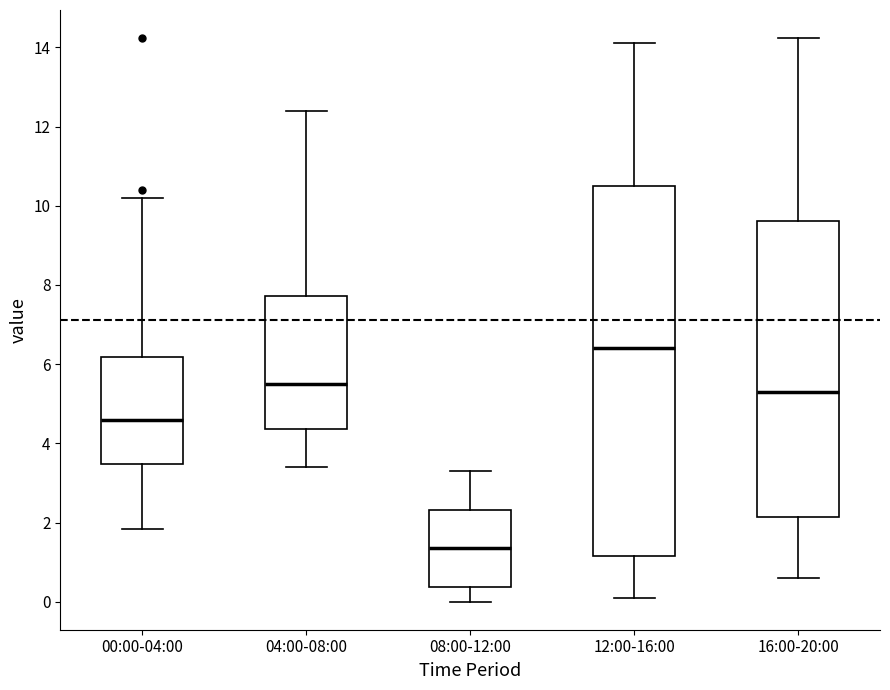

Where does the upper whisker of the box for 16:00-20:00 end on the y-axis? The values are not printed on the chart, so give them approximately, as read against the axis.

14.2